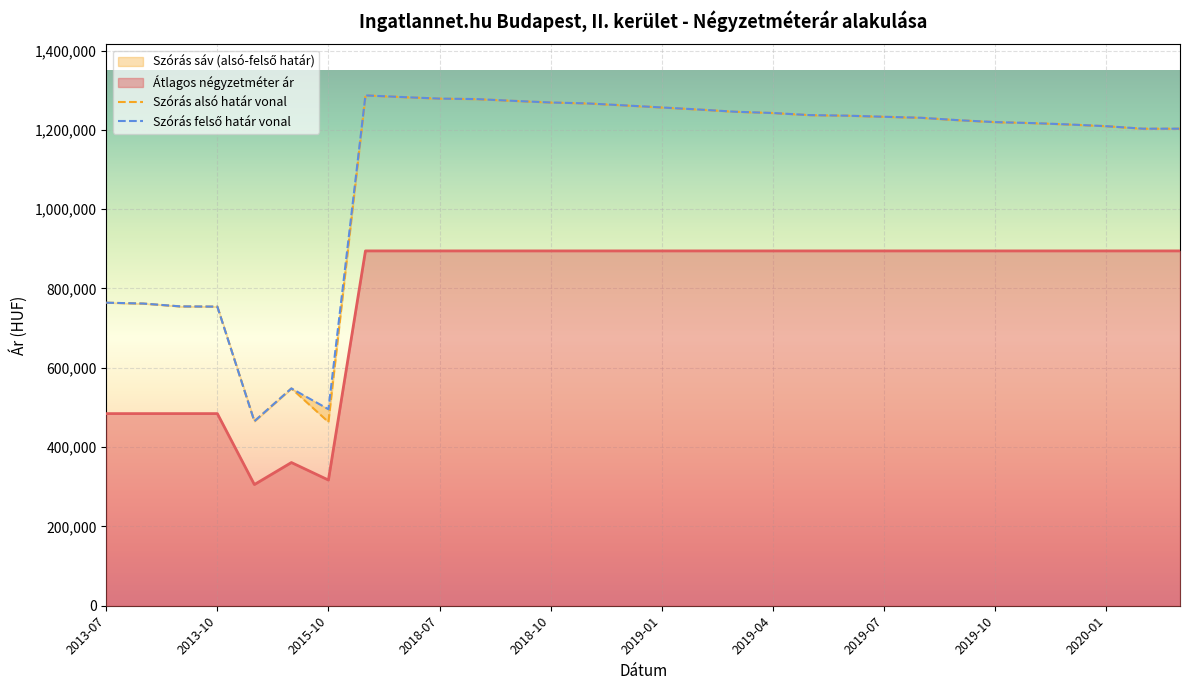

True or false: Átlagos négyzetméter ár and Szórás alsó határ cross at least once.

False